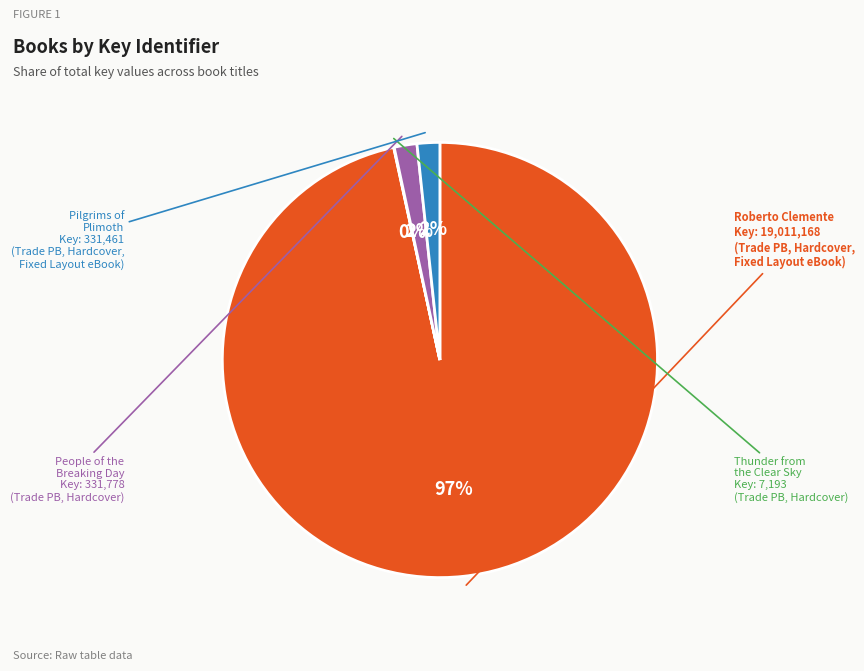

True or false: Roberto Clemente accounts for 97% of the total.

True